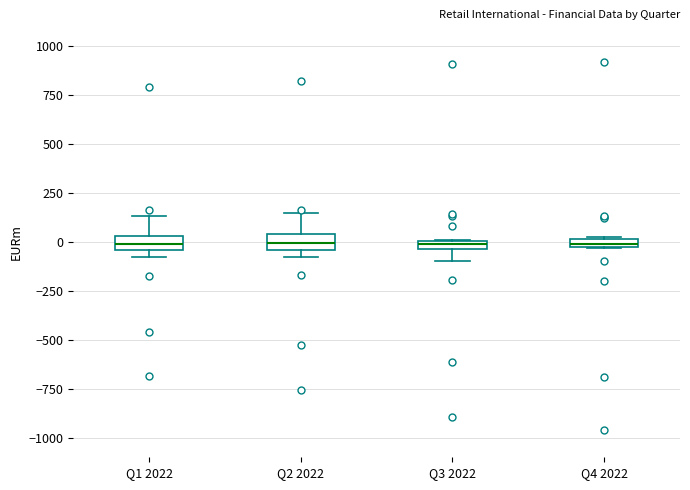

Where is the upper edge of the box for Q2 2022 on the y-axis? The values are not printed on the chart, so give them approximately, as read against the axis.

50